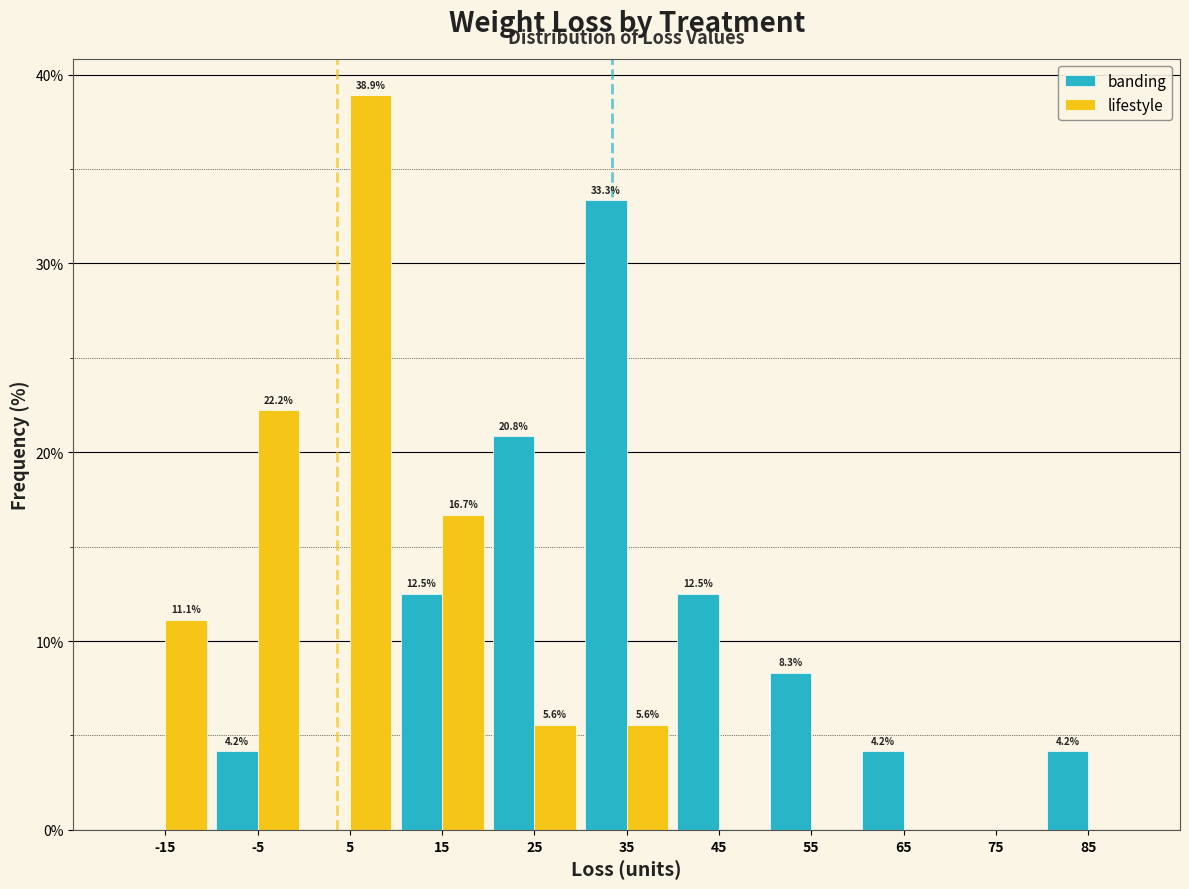

In the banding series, which range on the x-axis has the tallest bar?

30 to 40